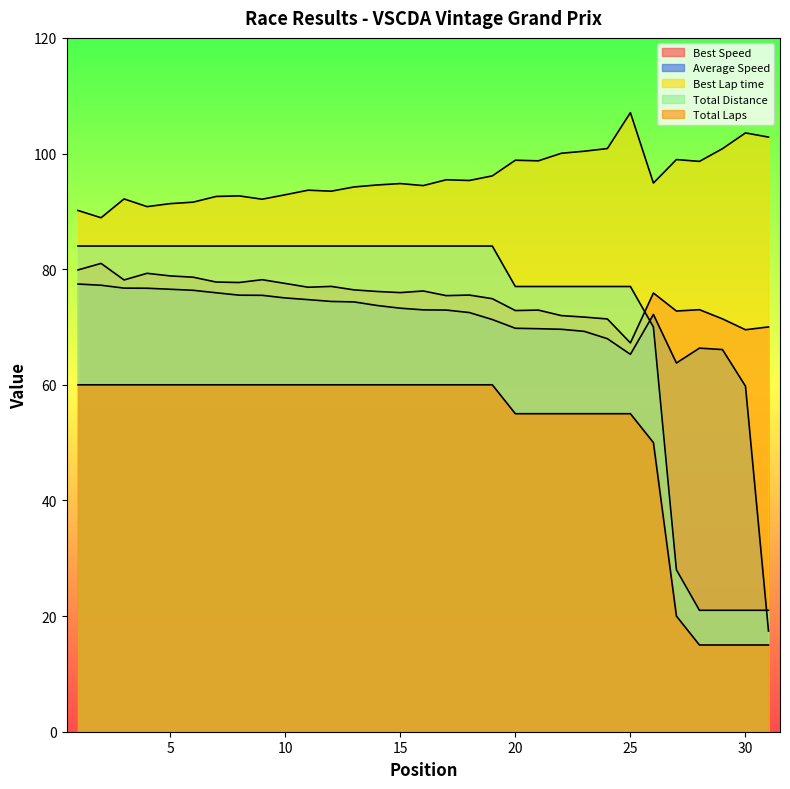

What is the minimum value shown in the chart?

15.0